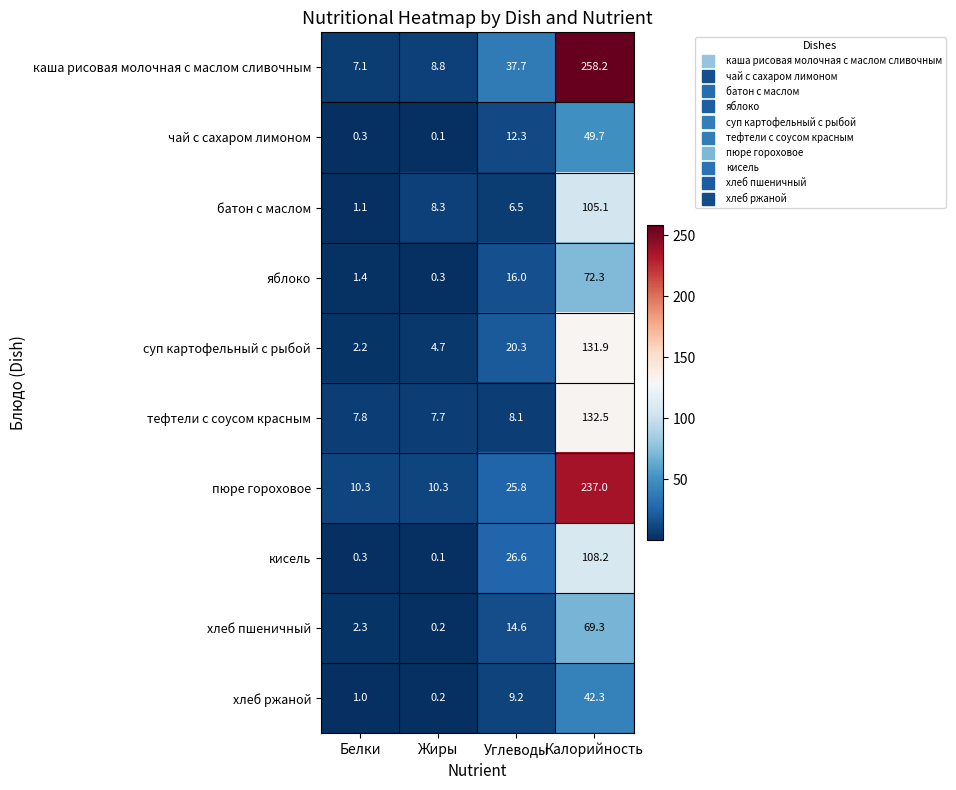

What is the sum of the суп картофельный с рыбой values at Жиры and Углеводы?

25.0